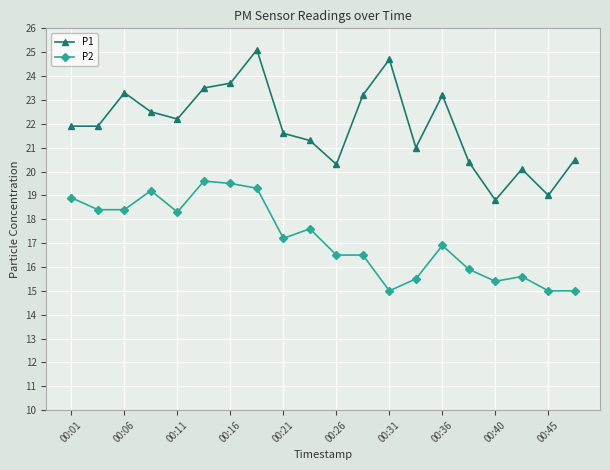

What is the sum of all P1 values?

438.2